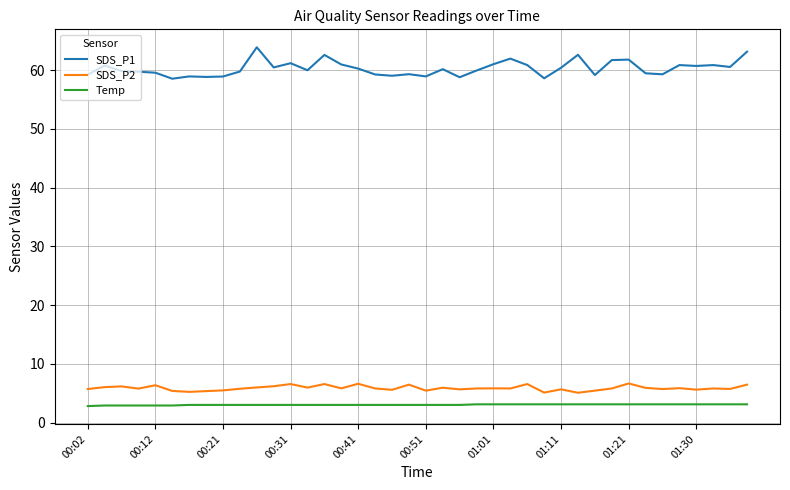

Which series has the largest total across all categories?

SDS_P1